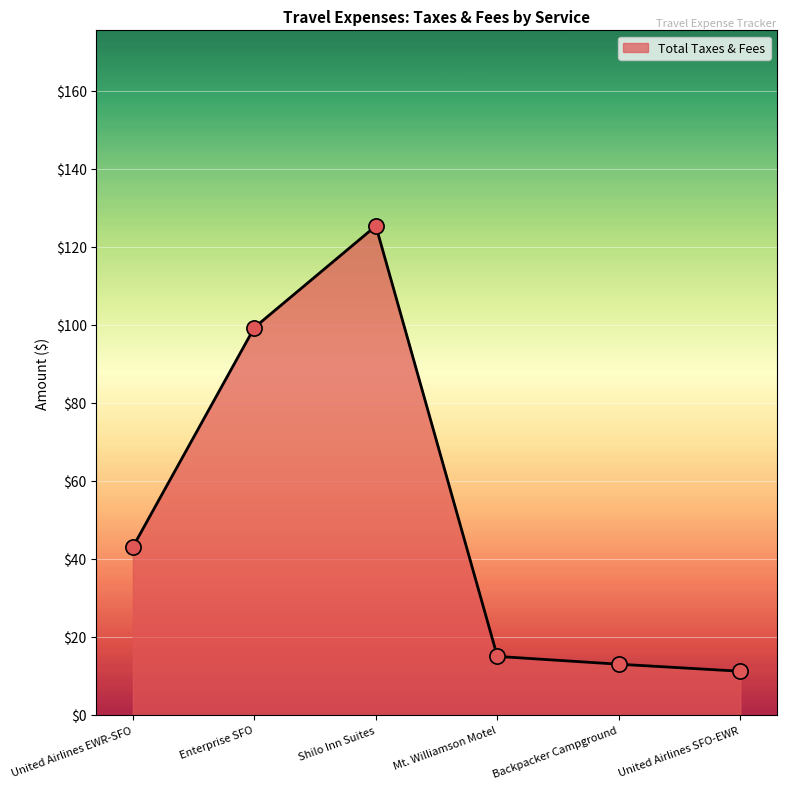

Approximately how many times larger is the value at Enterprise SFO compared to United Airlines EWR-SFO?

2.3